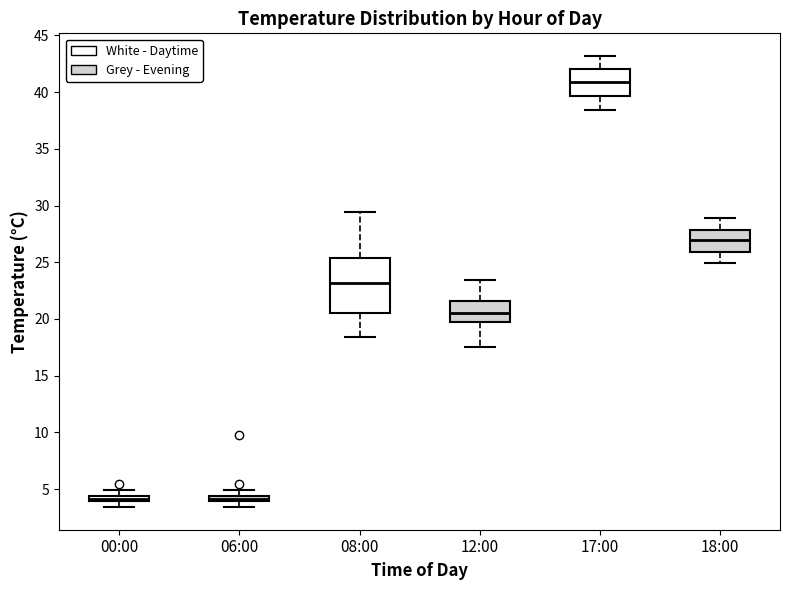

Where is the upper edge of the box for 17:00 on the y-axis? The values are not printed on the chart, so give them approximately, as read against the axis.

42.0